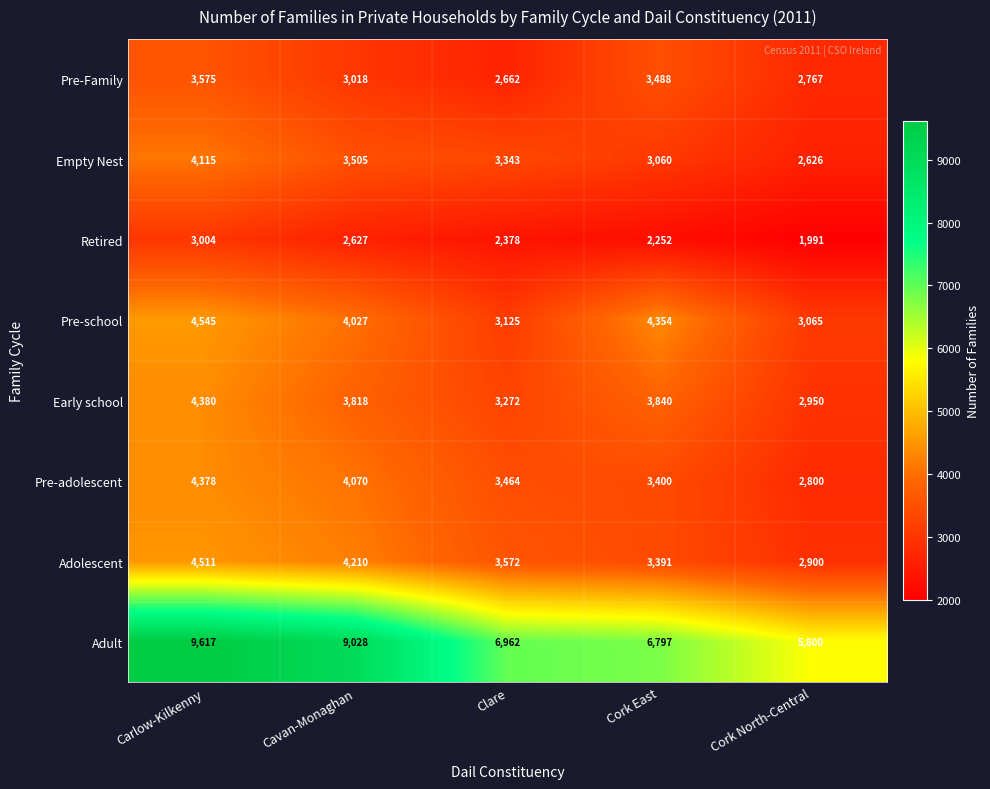

What is the total value across all series at Cork North-Central?

24899